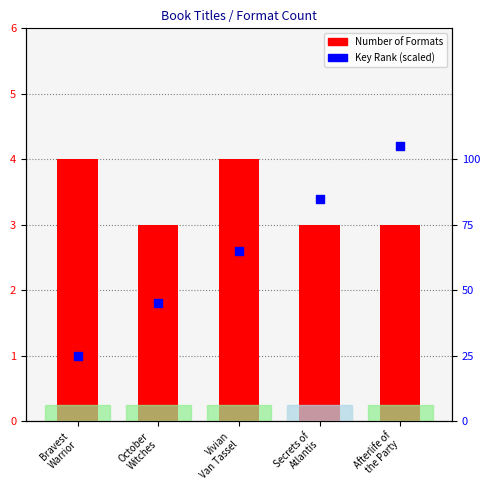

Is the value of Key Rank (scaled) at Vivian
Van Tassel greater than the value of Number of Formats at Vivian
Van Tassel?

No